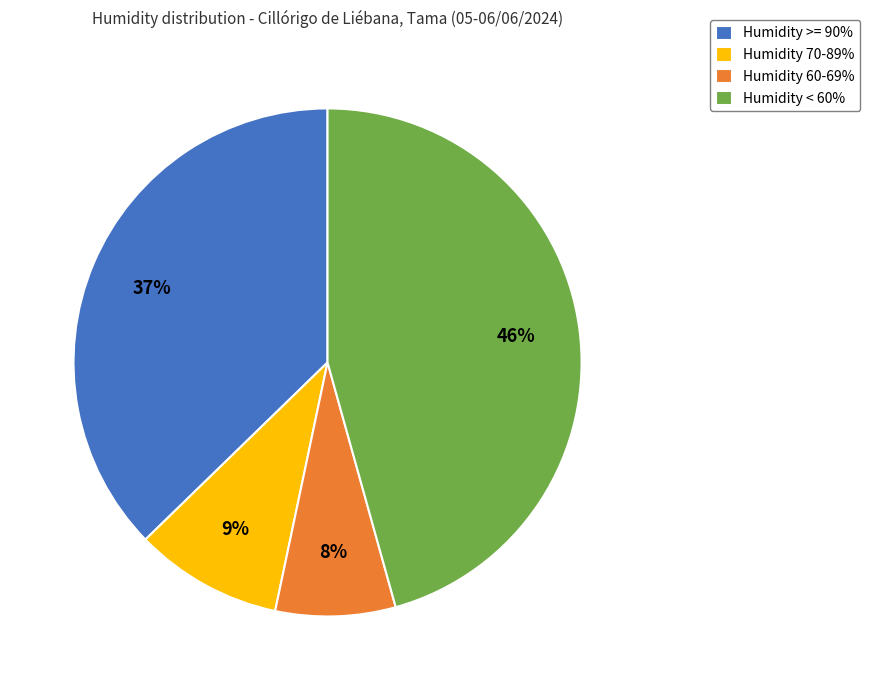

Is there a majority slice in this chart?

No